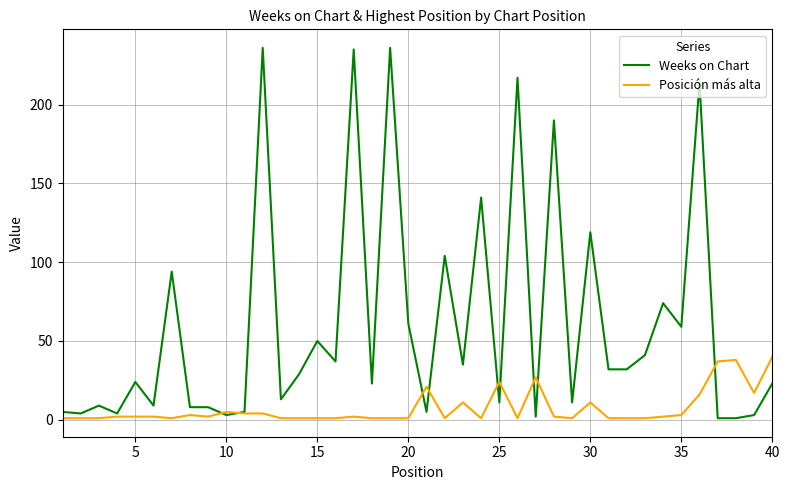

Which series has the largest range (max minus min)?

Weeks on Chart